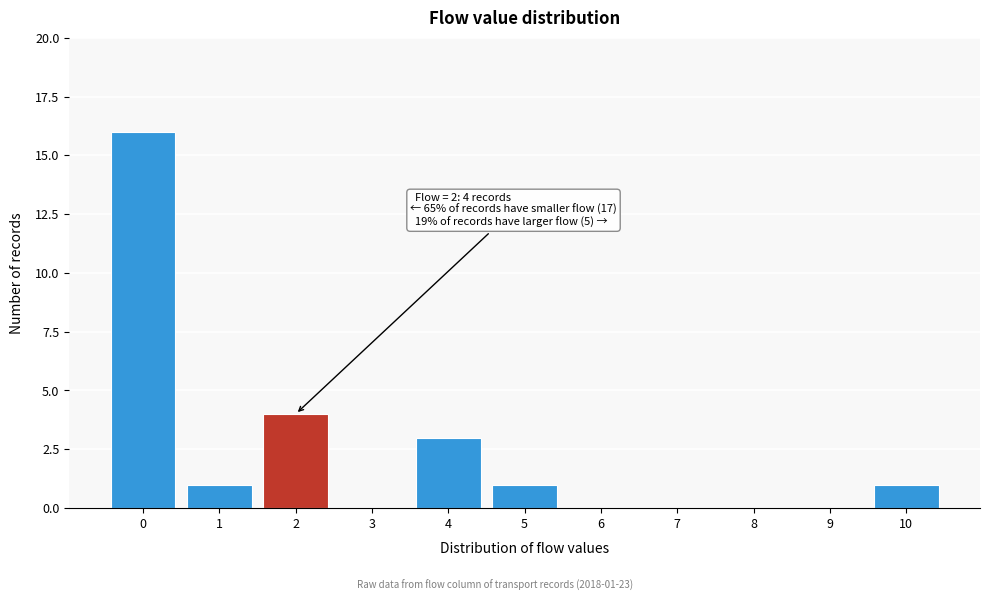

Which range on the x-axis has the tallest bar?

-0.5 to 0.5